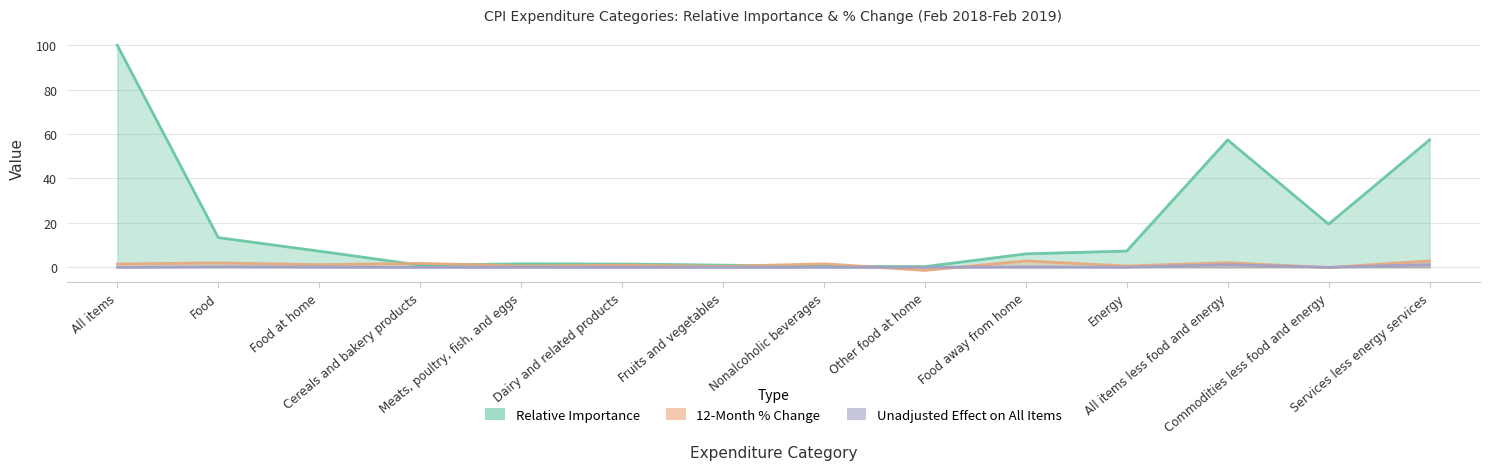

Reading left to right, what are all the values shown in this chart?

Relative Importance: All items=100.0	Food=13.4	Food at home=7.3	Cereals and bakery products=1.0	Meats, poultry, fish, and eggs=1.6	Dairy and related products=1.5	Fruits and vegetables=0.9	Nonalcoholic beverages=0.4	Other food at home=0.3	Food away from home=6.1	Energy=7.3	All items less food and energy=57.4	Commodities less food and energy=19.4	Services less energy services=57.4
12-Month % Change: All items=1.5	Food=2.0	Food at home=1.2	Cereals and bakery products=1.8	Meats, poultry, fish, and eggs=0.6	Dairy and related products=1.0	Fruits and vegetables=0.4	Nonalcoholic beverages=1.6	Other food at home=-1.4	Food away from home=2.9	Energy=0.6	All items less food and energy=2.1	Commodities less food and energy=-0.1	Services less energy services=2.9
Unadjusted Effect: All items=0.0	Food=0.3	Food at home=0.1	Cereals and bakery products=0.0	Meats, poultry, fish, and eggs=0.0	Dairy and related products=0.0	Fruits and vegetables=0.0	Nonalcoholic beverages=0.0	Other food at home=-0.0	Food away from home=0.2	Energy=0.0	All items less food and energy=1.2	Commodities less food and energy=-0.0	Services less energy services=1.2